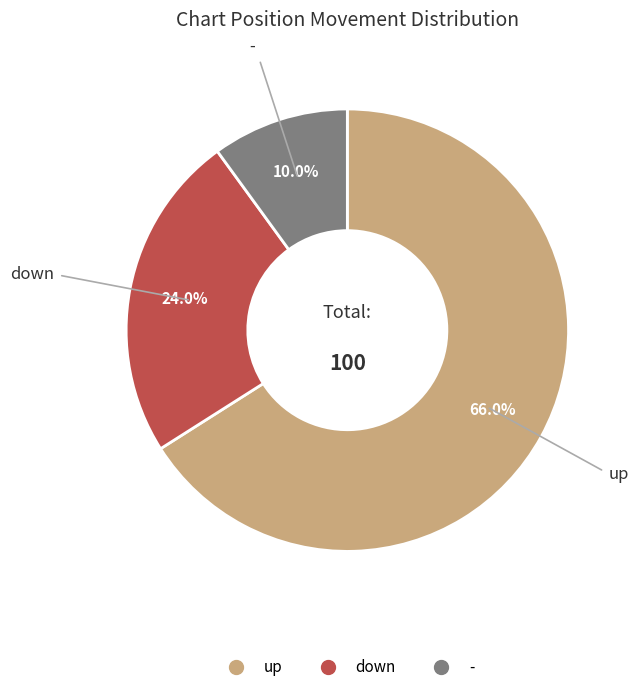

Does up represent more than half of the total?

Yes